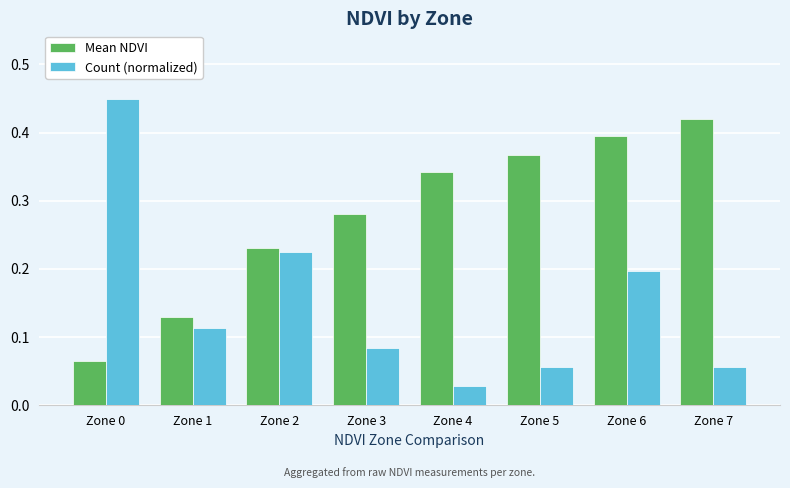

What is the sum of the Mean NDVI values at Zone 2 and Zone 7?

0.7